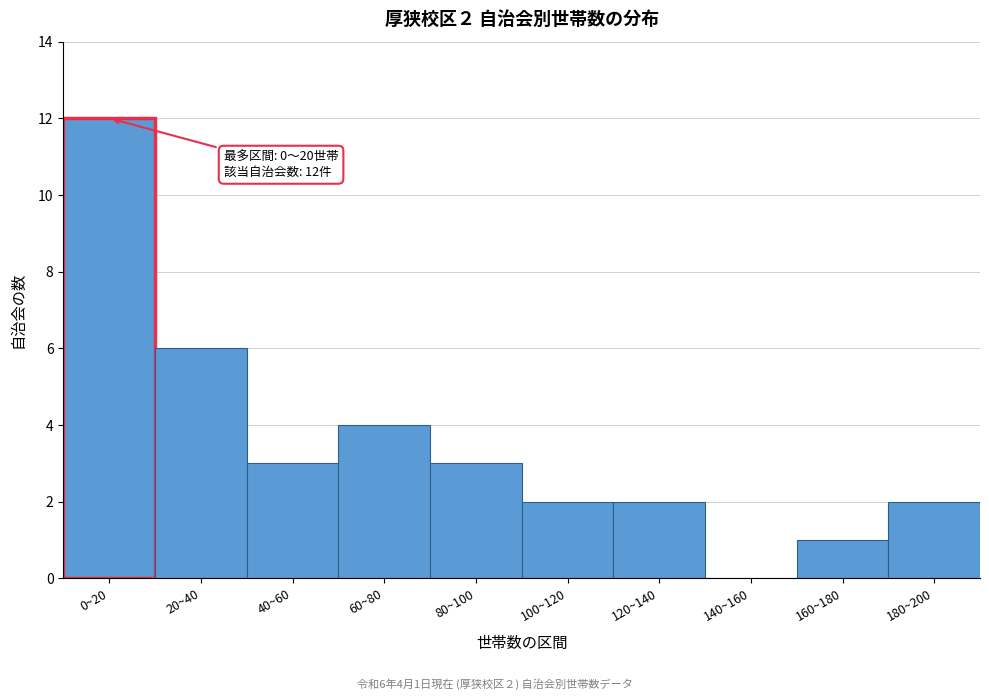

Reading left to right, what are all the values shown in this chart?

0~20=12	20~40=6	40~60=3	60~80=4	80~100=3	100~120=2	120~140=2	140~160=0	160~180=1	180~200=2